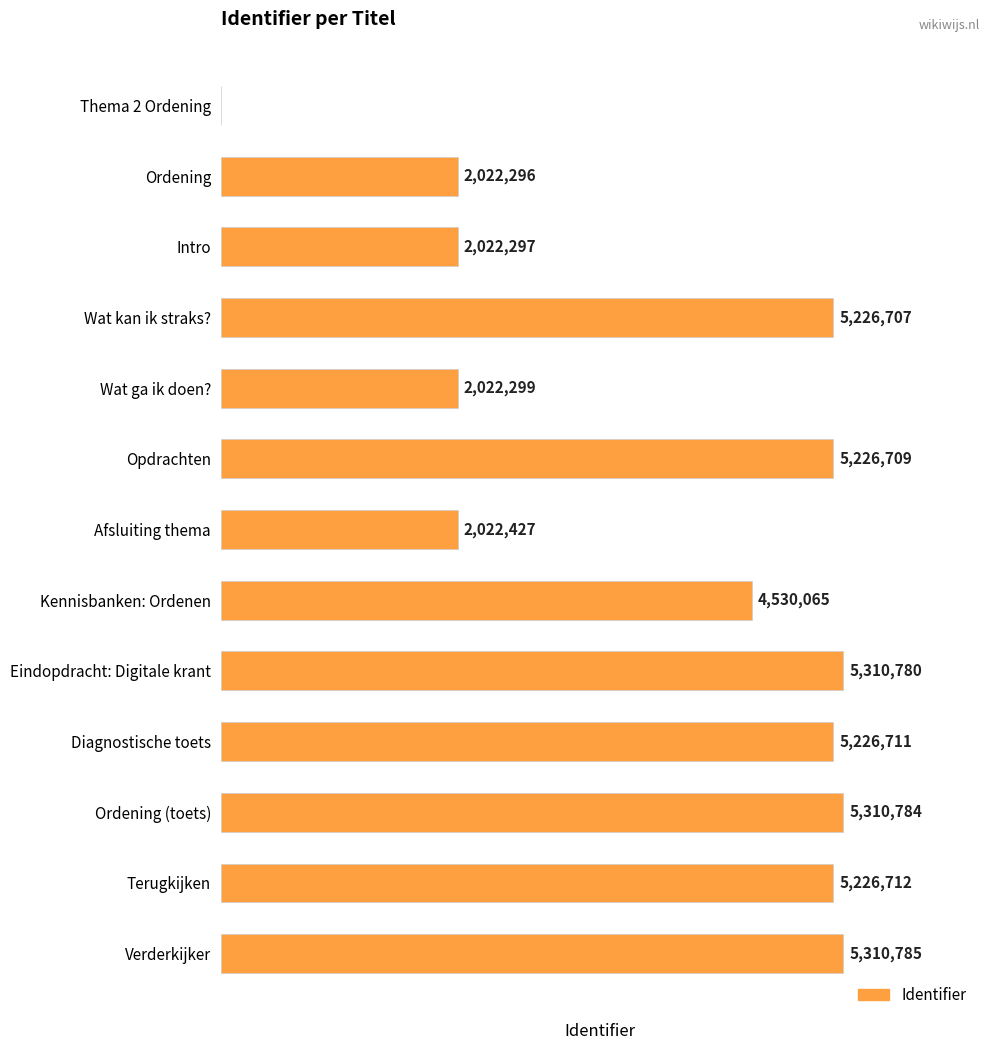

Between Kennisbanken: Ordenen and Wat kan ik straks?, which is larger?

Wat kan ik straks?